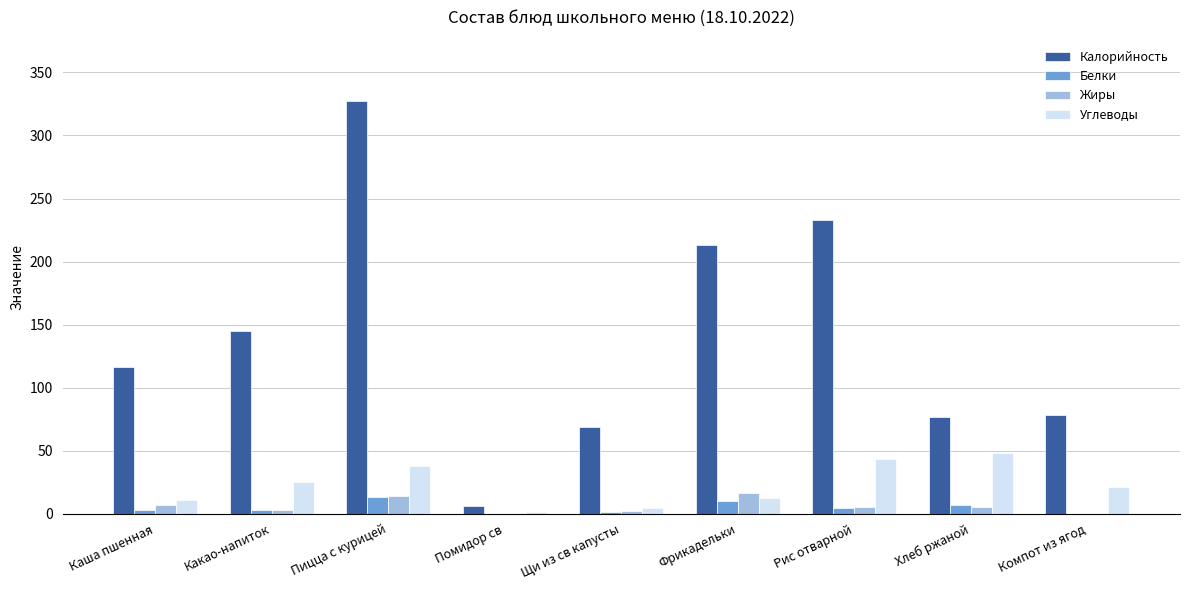

What is the greatest value displayed?

327